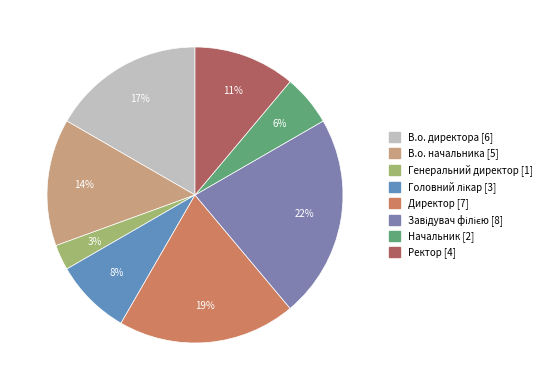

To the nearest percent, what portion does В.о. директора represent?

17%